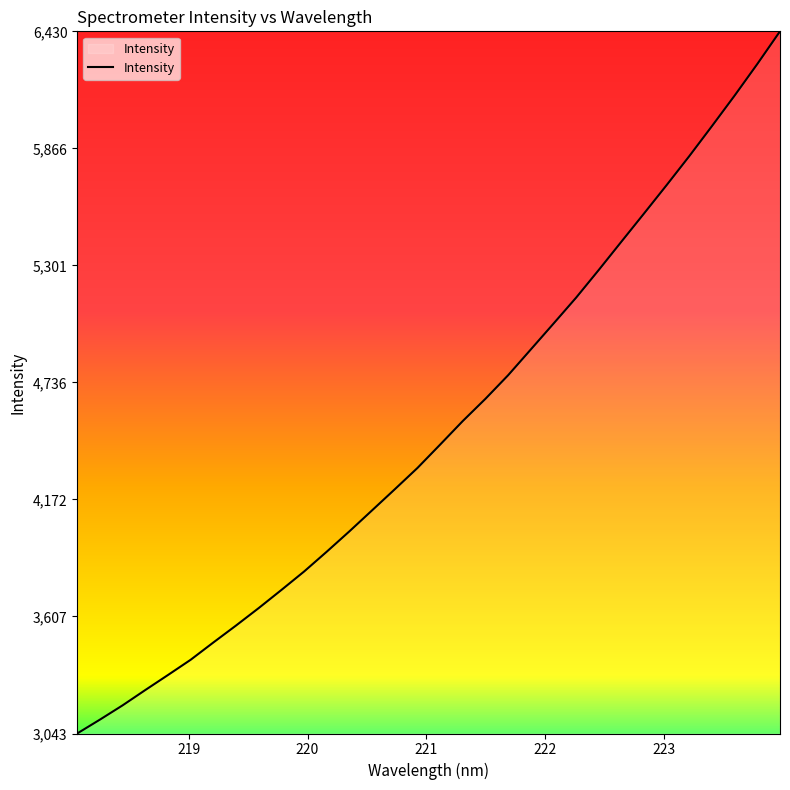

What is the difference between the maximum and minimum values?

3387.8